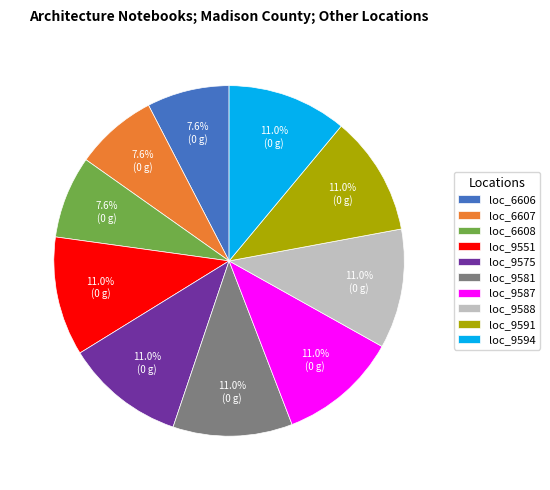

Between loc_6608 and loc_9581, which is larger?

loc_9581